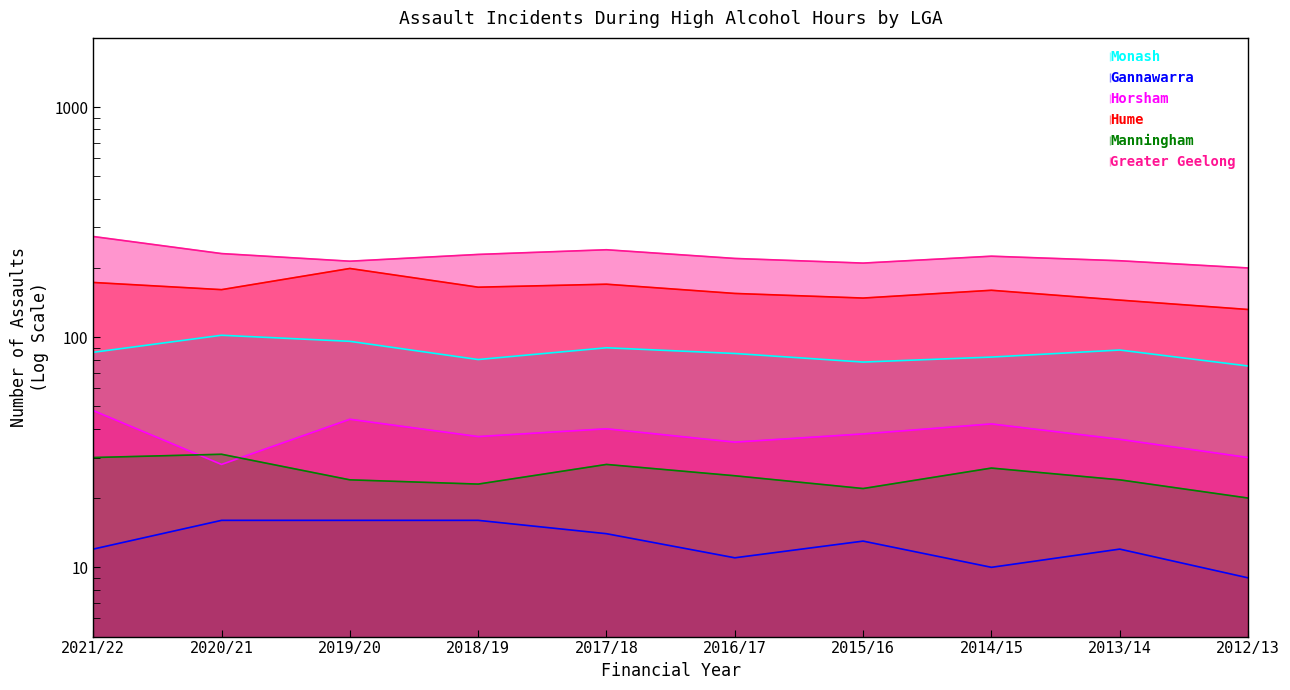

At which label does Greater Geelong first exceed 225?

2021/22